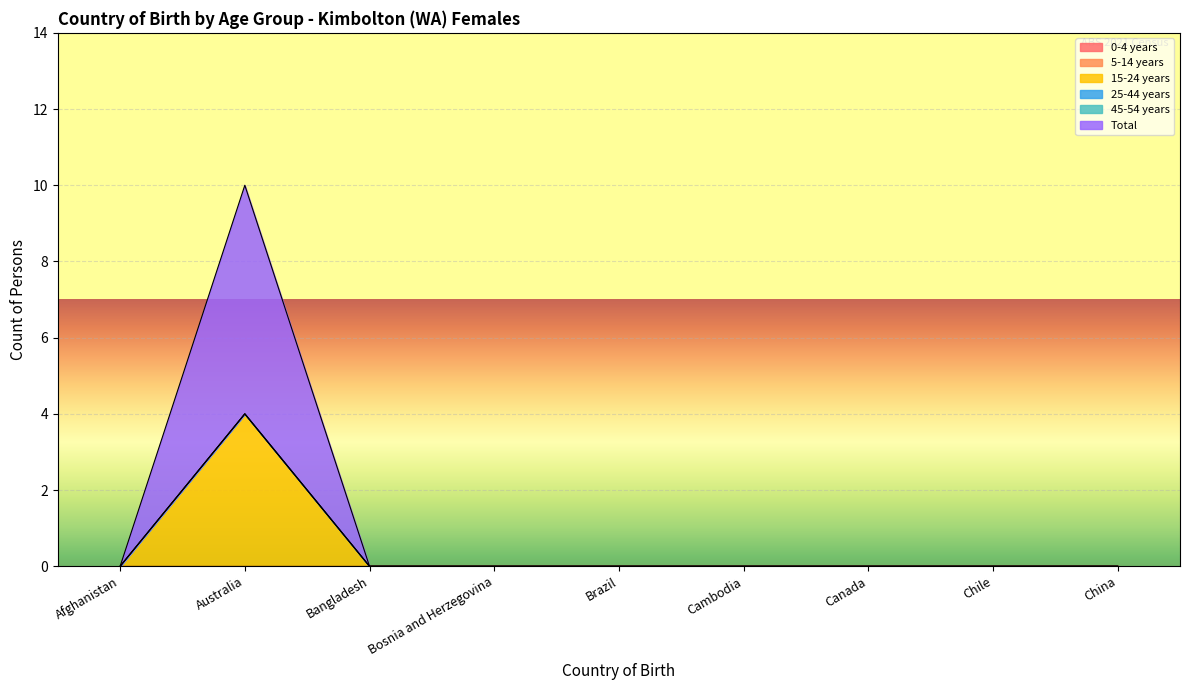

Is the value of 45-54 years at Canada greater than the value of 0-4 years at Chile?

No